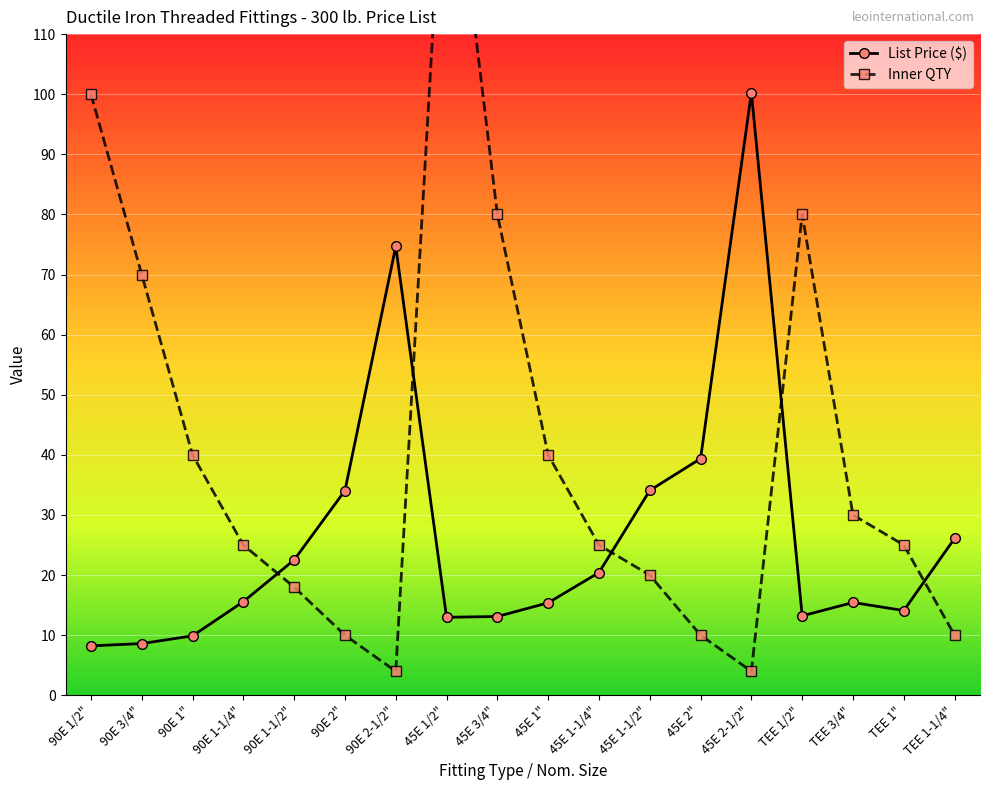

Is it true that List Price ($) equals 9.8 at TEE 1-1/4"?

False